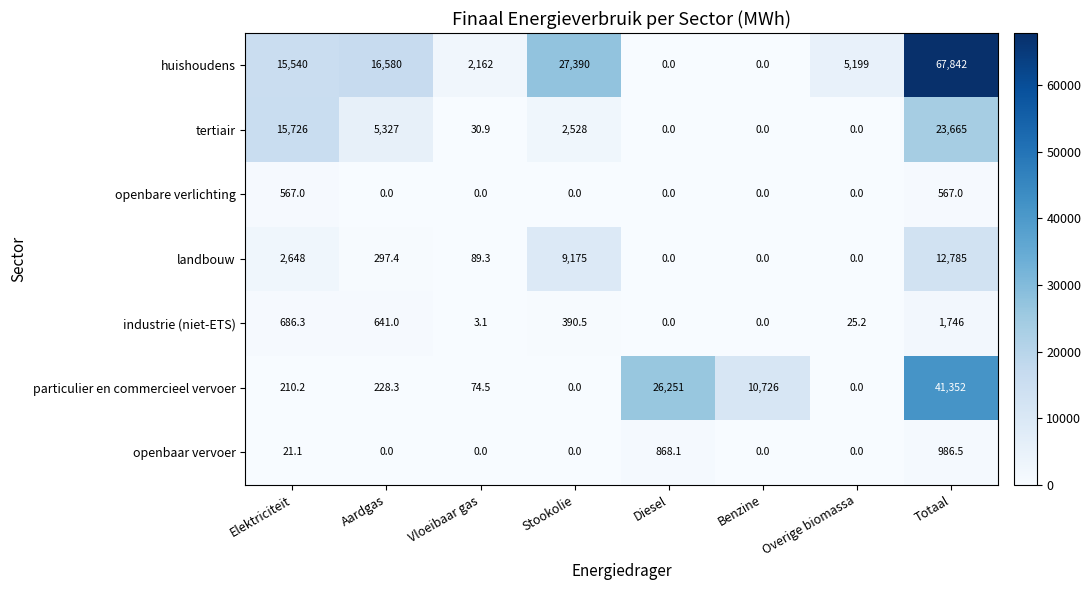

How many categories are shown in the chart?

8